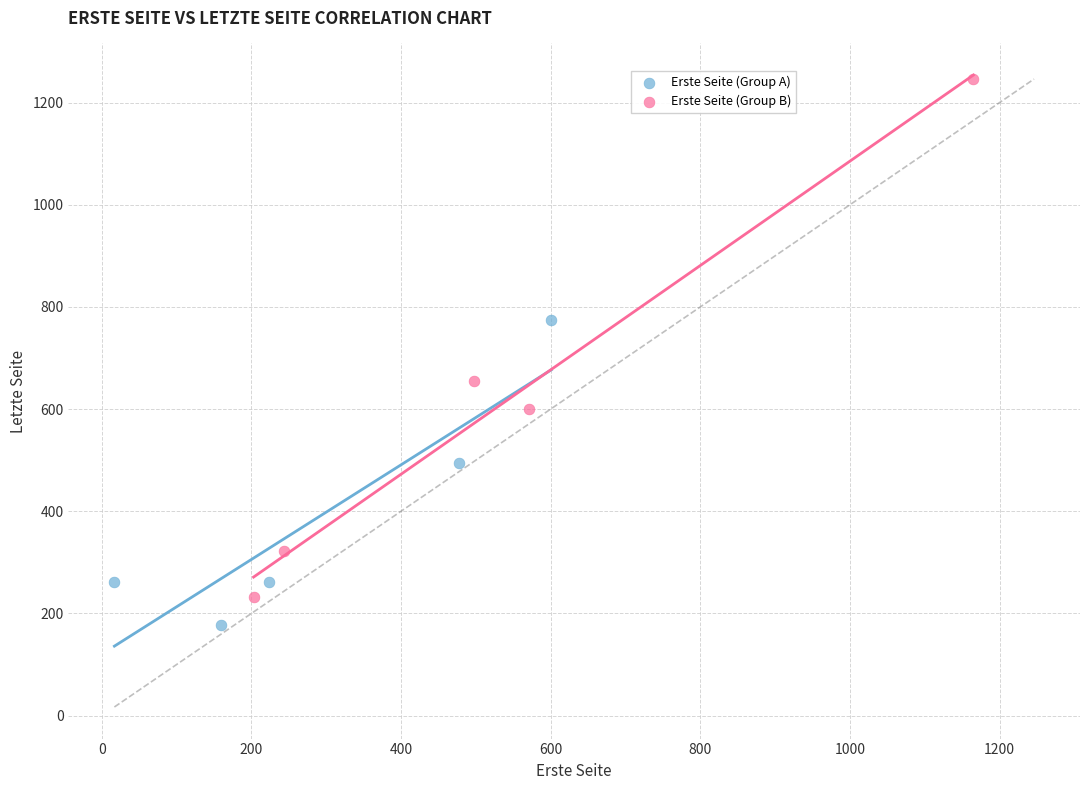

What are all the series names shown in the legend?

Erste Seite (Group A), Erste Seite (Group B)